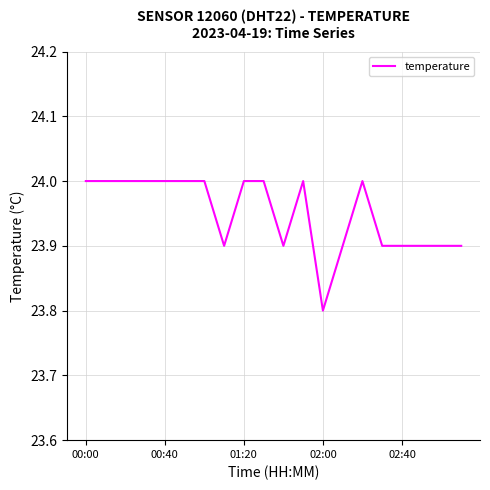

What is the minimum value shown in the chart?

23.8